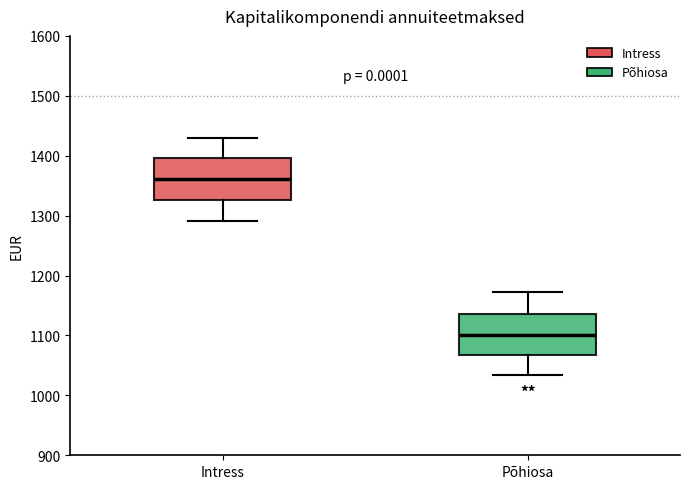

Reading left to right, read every box against the y-axis: the position of its median line, the range the box covers, and the ends of its whiskers. The values are not printed on the chart, so give them approximately, as read against the axis.

Intress: median 1360, box 1330 to 1400, whiskers 1290 to 1430
Põhiosa: median 1100, box 1070 to 1140, whiskers 1030 to 1170